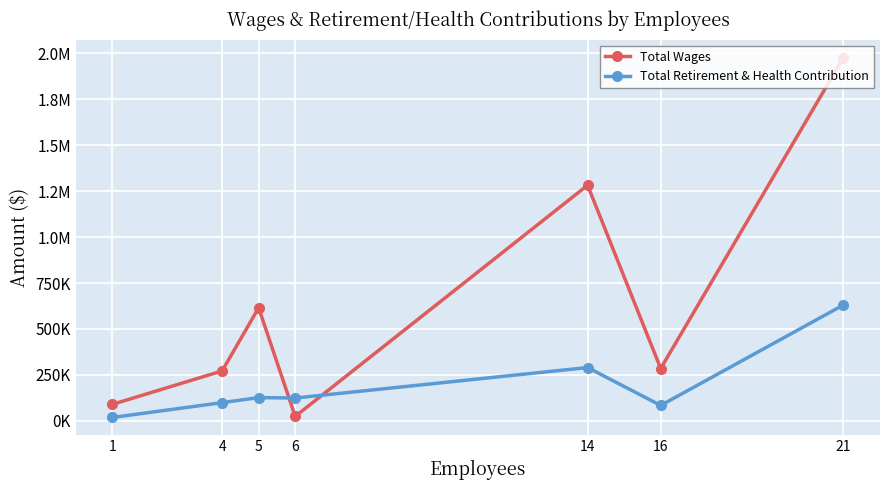

Does the chart have visible grid lines?

Yes